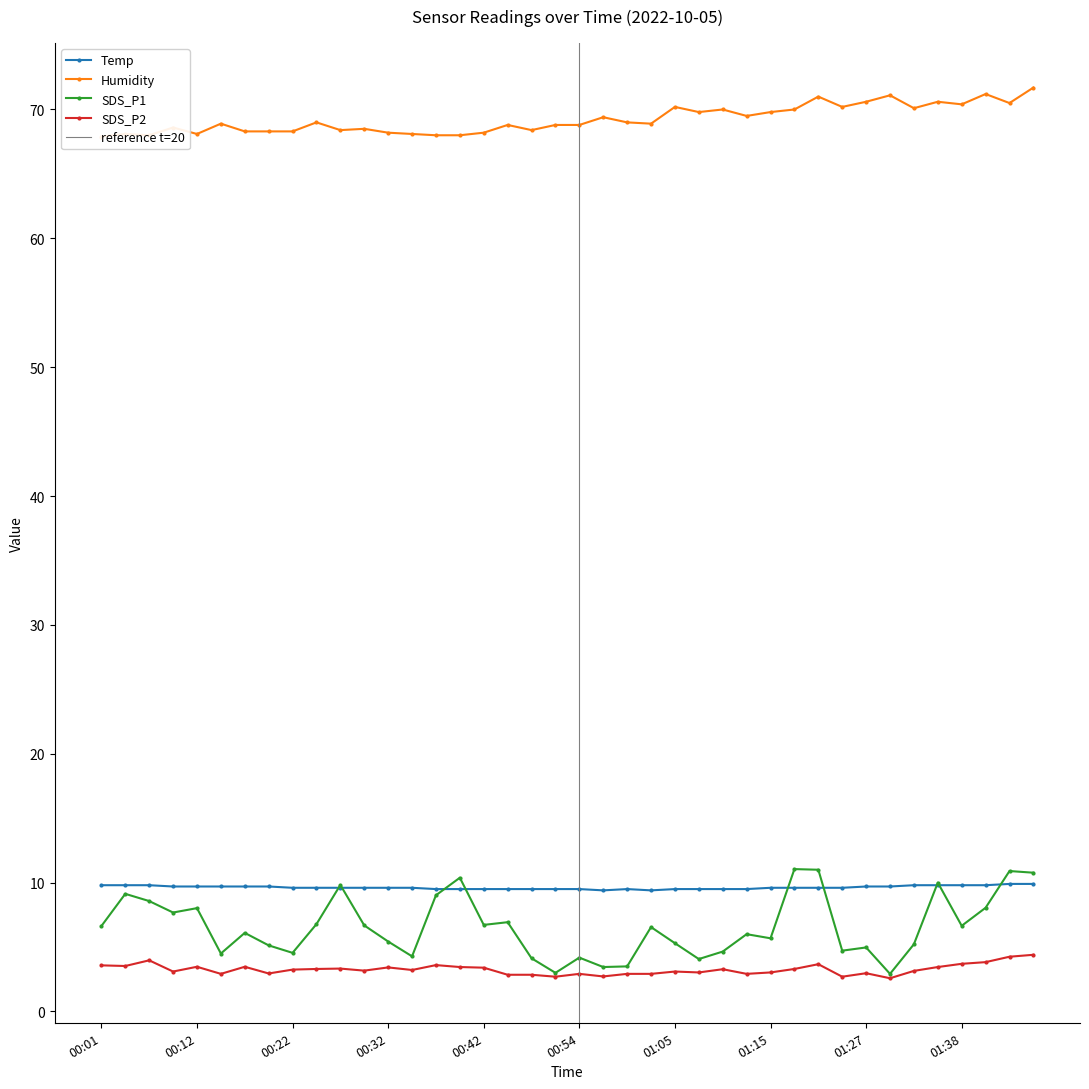

In Humidity, how many points are lower than both neighbors (excluding endpoints)?

11